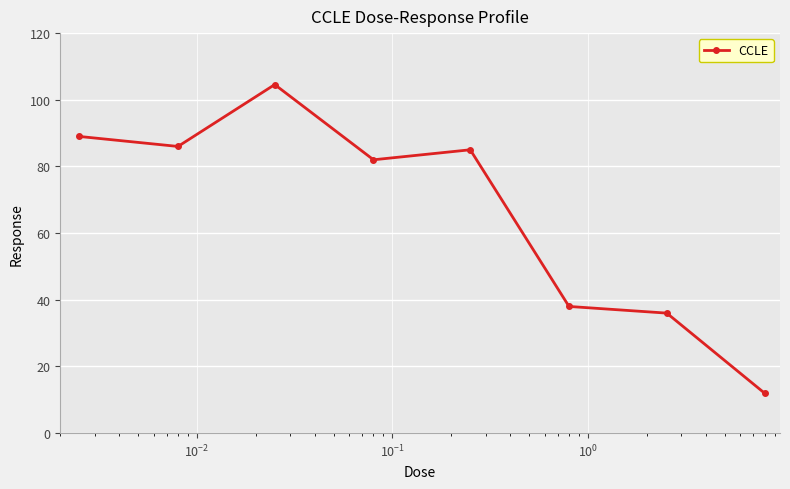

Reading left to right, transcribe all the data shown in this chart.

89.0	86.0	104.6	82.0	85.0	38.0	36.0	12.0